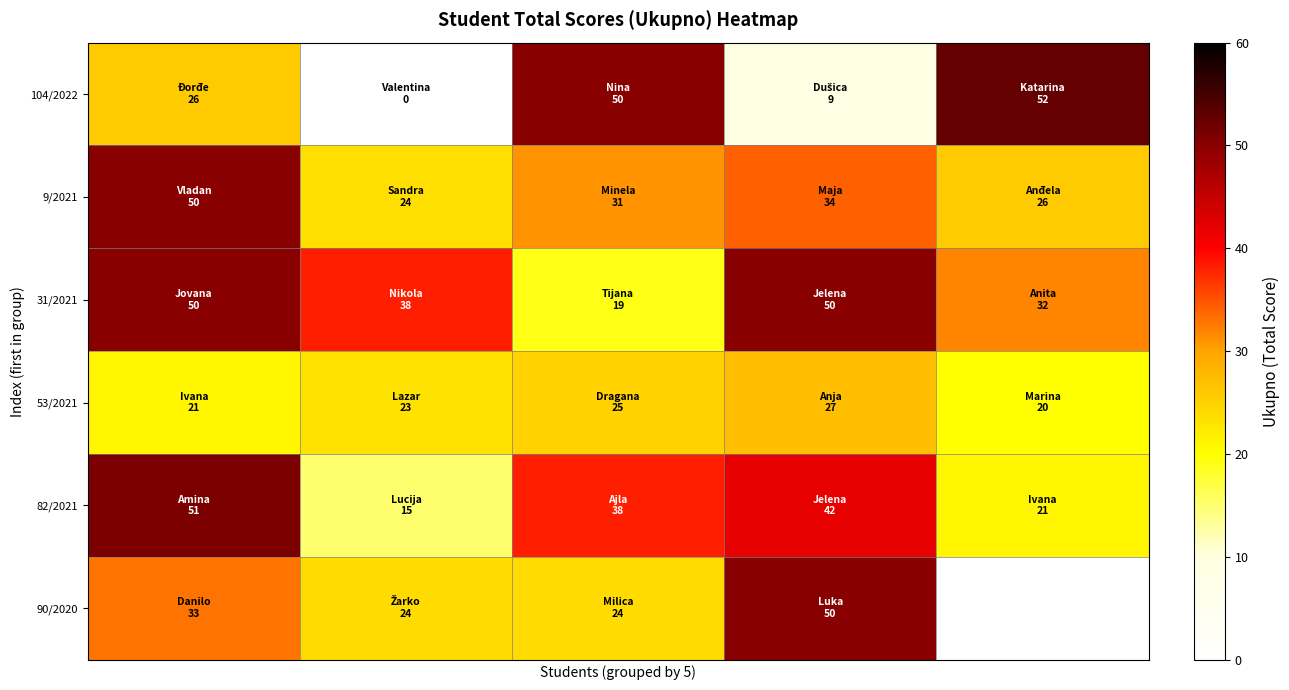

Which series has the largest total across all categories?

31/2021